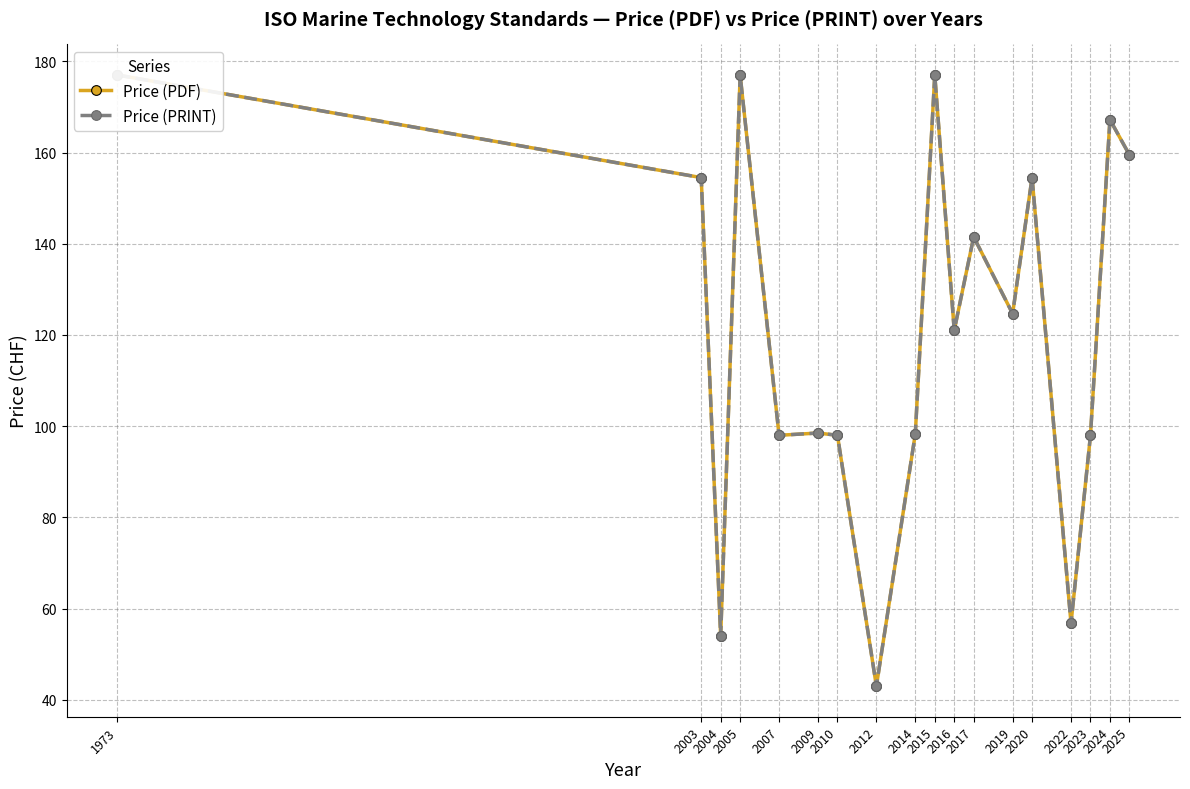

True or false: Price (PRINT) and Price (PDF) cross at least once.

False